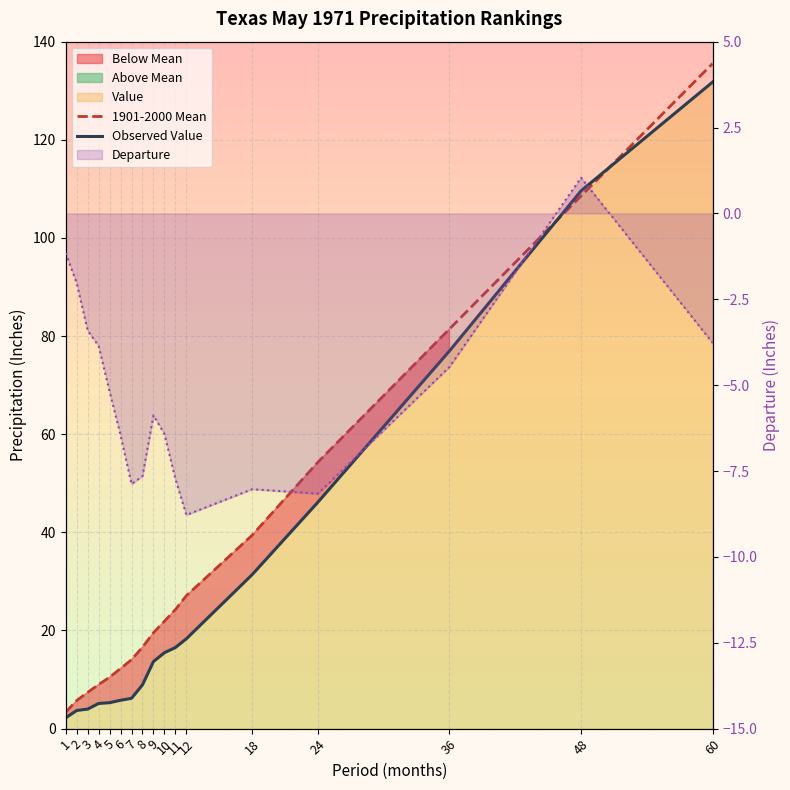

What is the difference between the maximum and second lowest values in the Departure series?

9.2